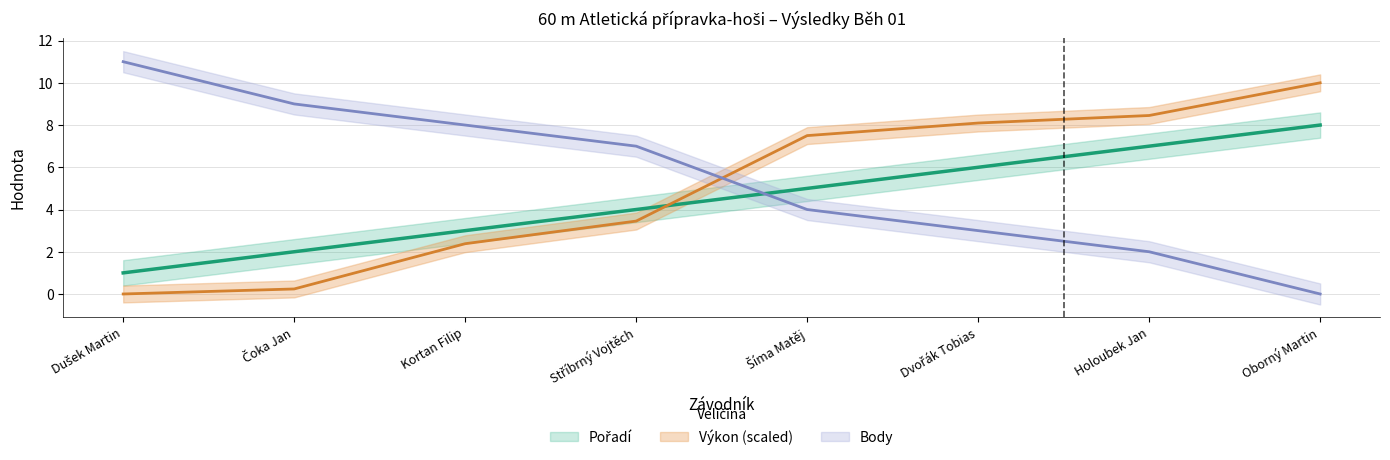

Reading right to left, transcribe all the data shown in this chart.

Pořadí: Oborný Martin=8.0	Holoubek Jan=7.0	Dvořák Tobias=6.0	Šíma Matěj=5.0	Stříbrný Vojtěch=4.0	Kortan Filip=3.0	Čoka Jan=2.0	Dušek Martin=1.0
Výkon: Oborný Martin=10.0	Holoubek Jan=8.5	Dvořák Tobias=8.1	Šíma Matěj=7.5	Stříbrný Vojtěch=3.5	Kortan Filip=2.4	Čoka Jan=0.2	Dušek Martin=0.0
Body: Oborný Martin=0.0	Holoubek Jan=2.0	Dvořák Tobias=3.0	Šíma Matěj=4.0	Stříbrný Vojtěch=7.0	Kortan Filip=8.0	Čoka Jan=9.0	Dušek Martin=11.0